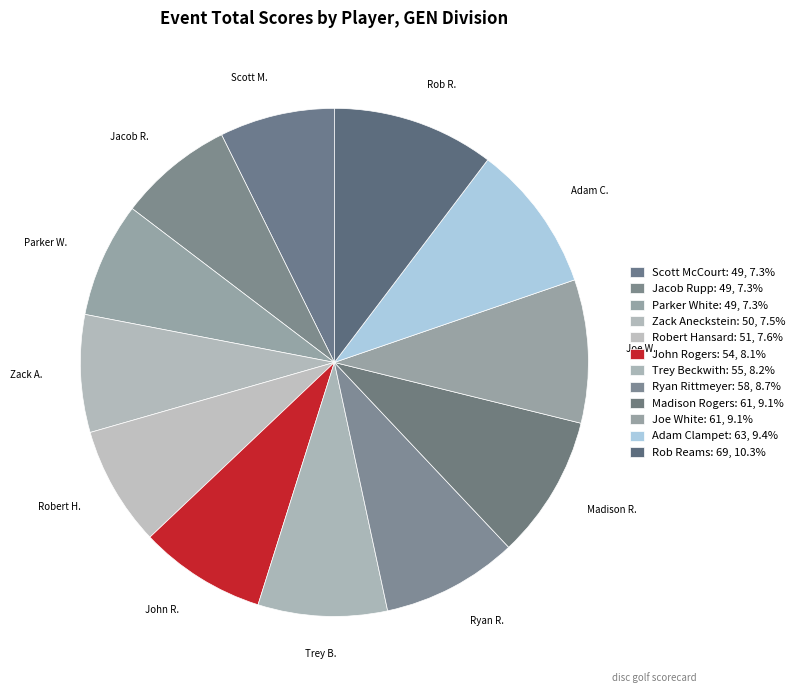

The Robert Hansard slice represents 15% of the pie. True or false?

False